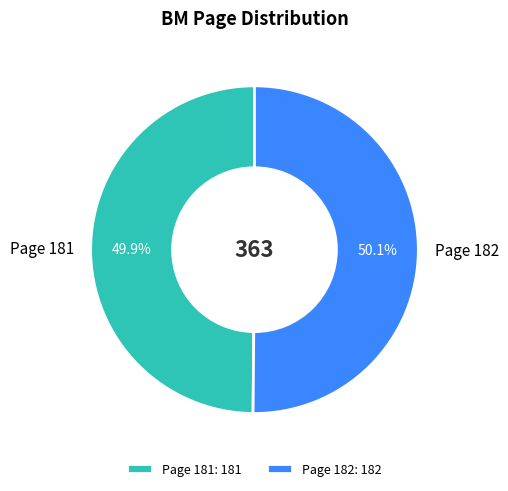

Does any single category account for the majority?

Yes